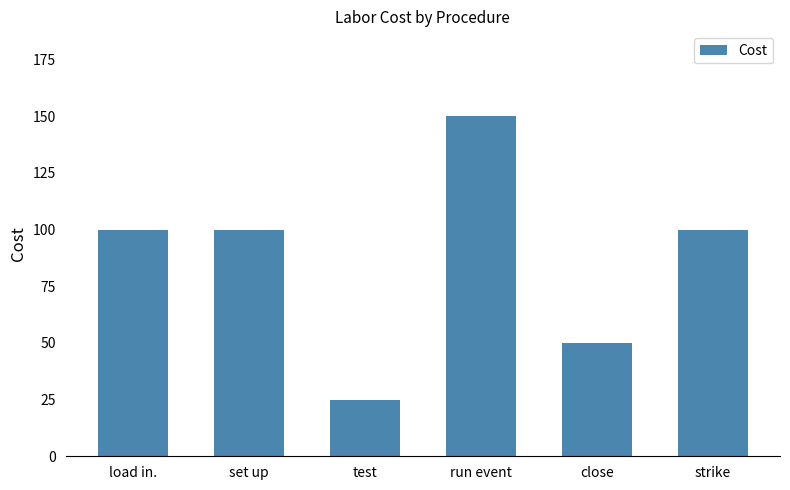

Does the chart contain stacked bars?

No